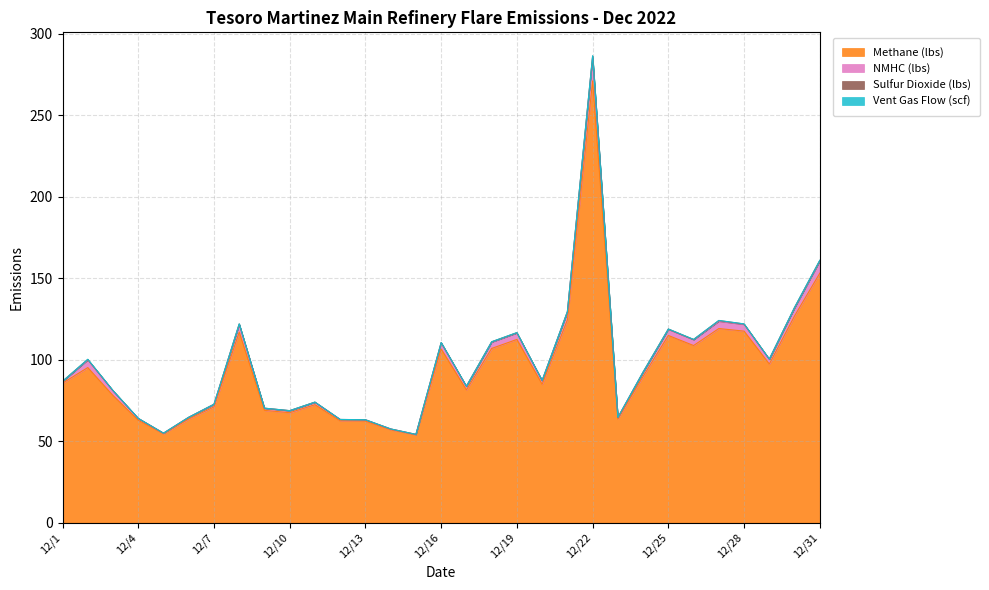

What is the value of the NMHC (lbs) point at the 13th from the left?

63.1